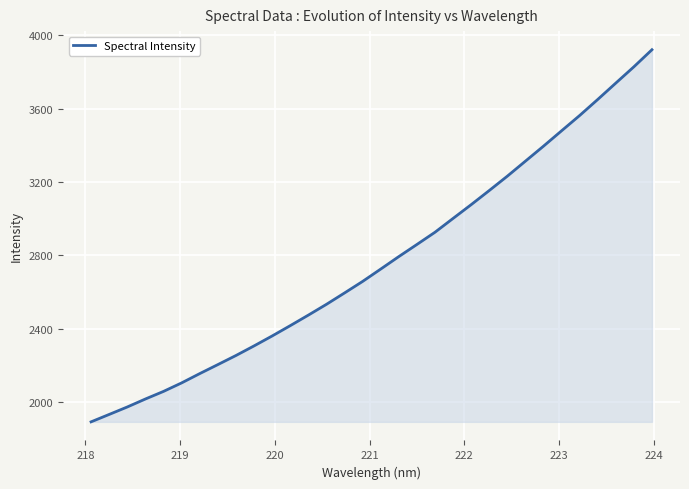

True or false: the data has more than 2 interior local peaks.

False